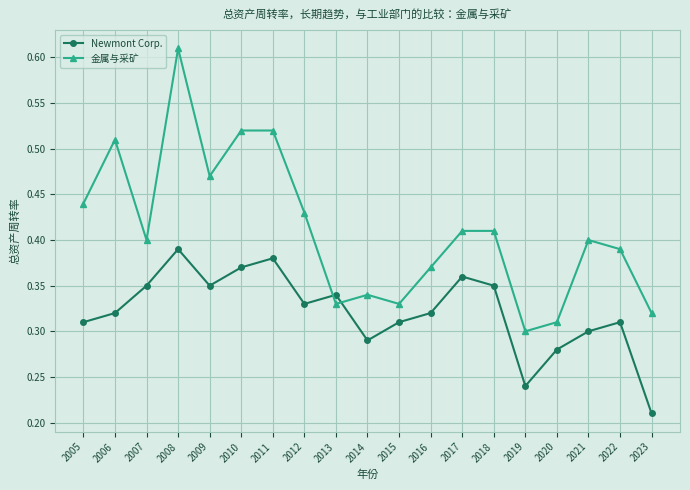

Rank the series by their maximum value, from lowest to highest.

Newmont Corp., 金属与采矿